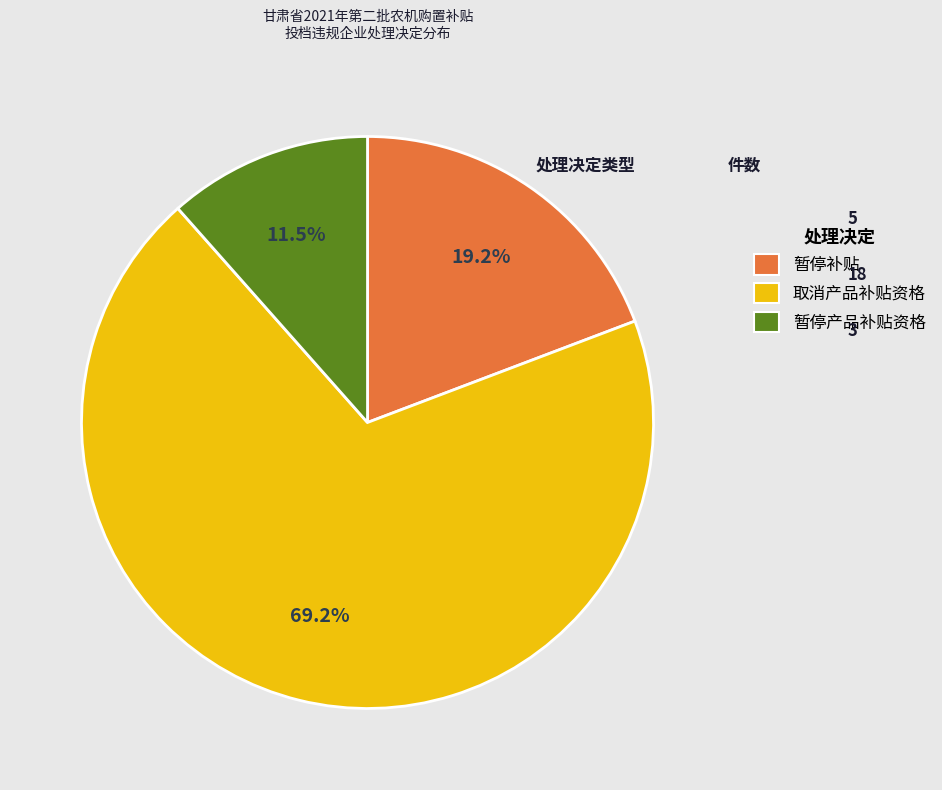

Between 取消产品补贴资格 and 暂停补贴, which is larger?

取消产品补贴资格